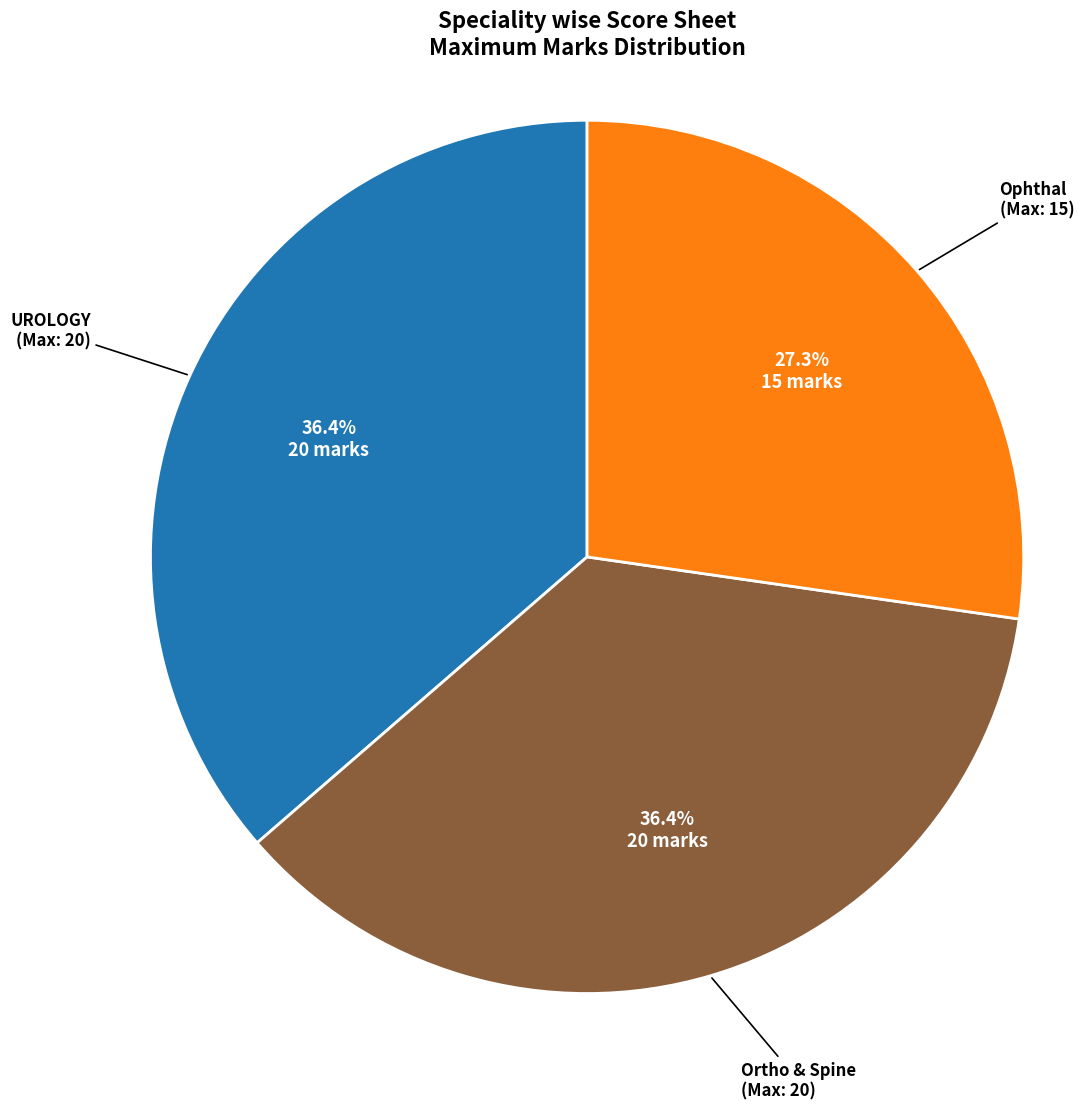

Is there any slice that represents more than half of the pie?

No